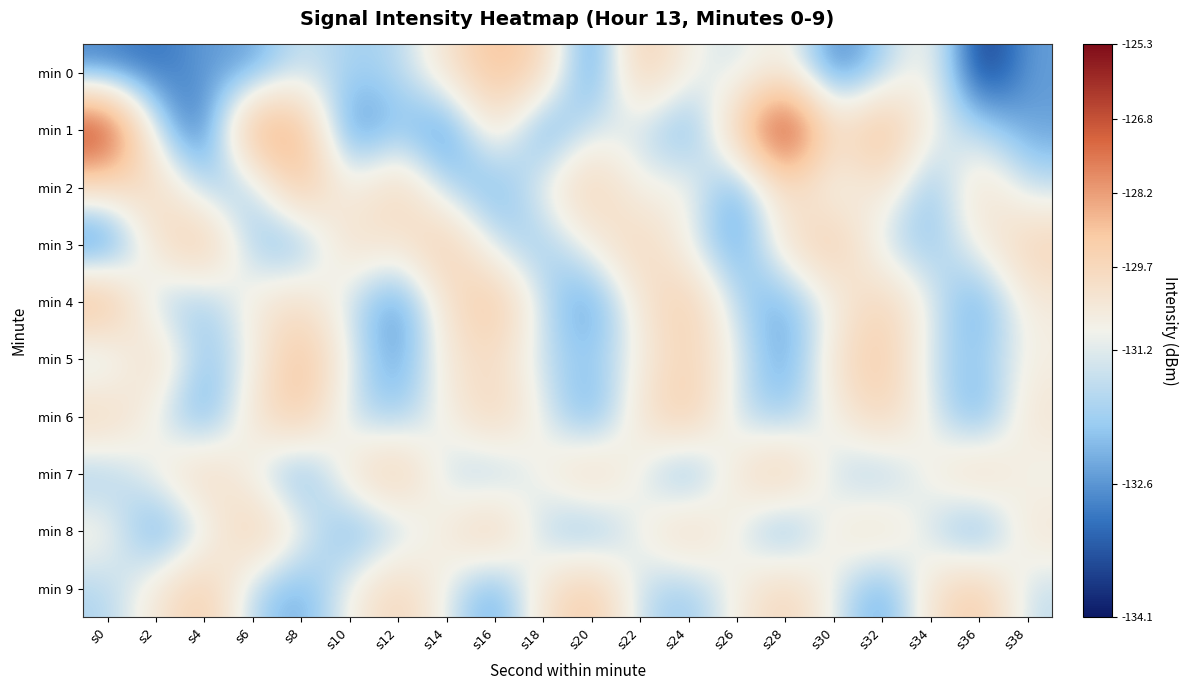

How many categories are shown in the chart?

20